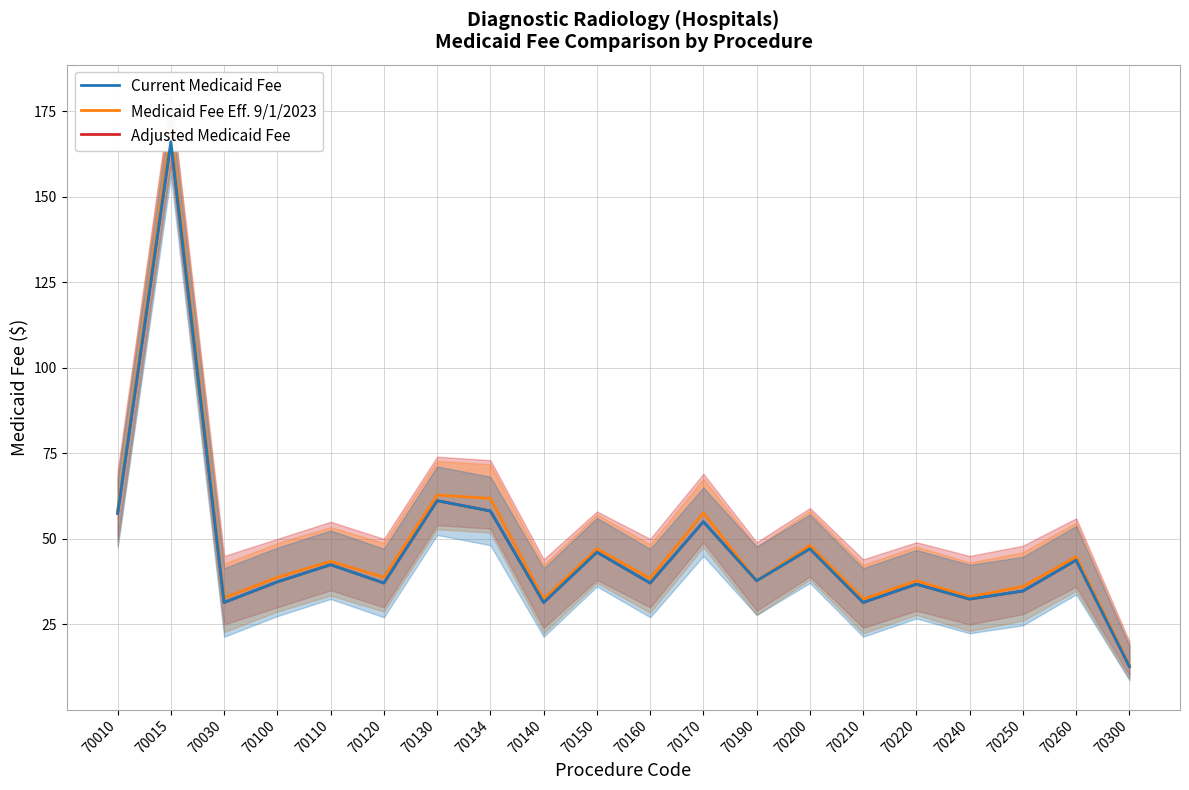

How many interior local peaks does the Medicaid Fee Eff. 9/1/2023 series have?

8